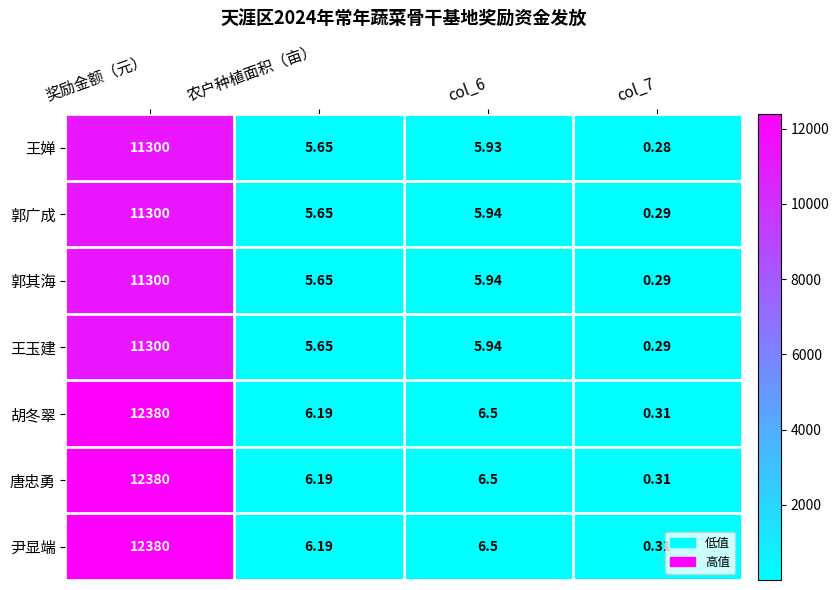

Which label corresponds to the largest value in the chart?

奖励金额（元）